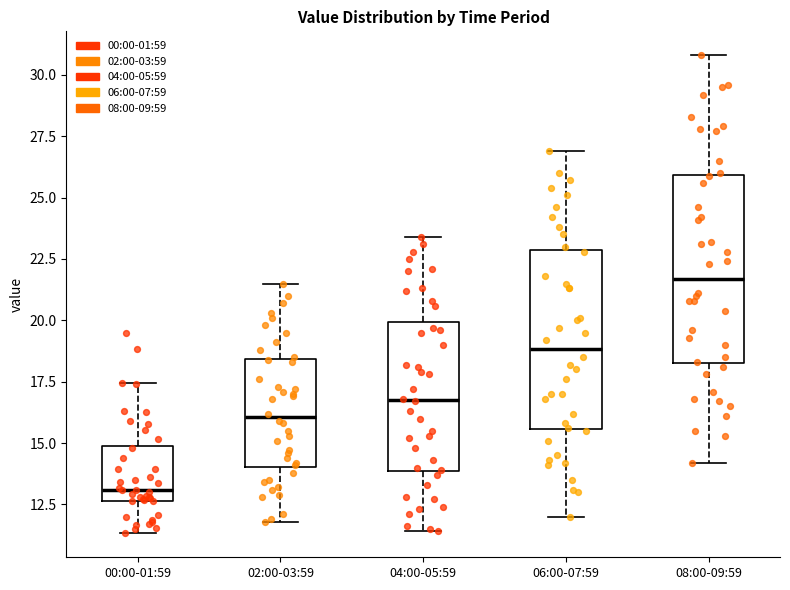

Which box's median line is the lowest?

00:00-01:59